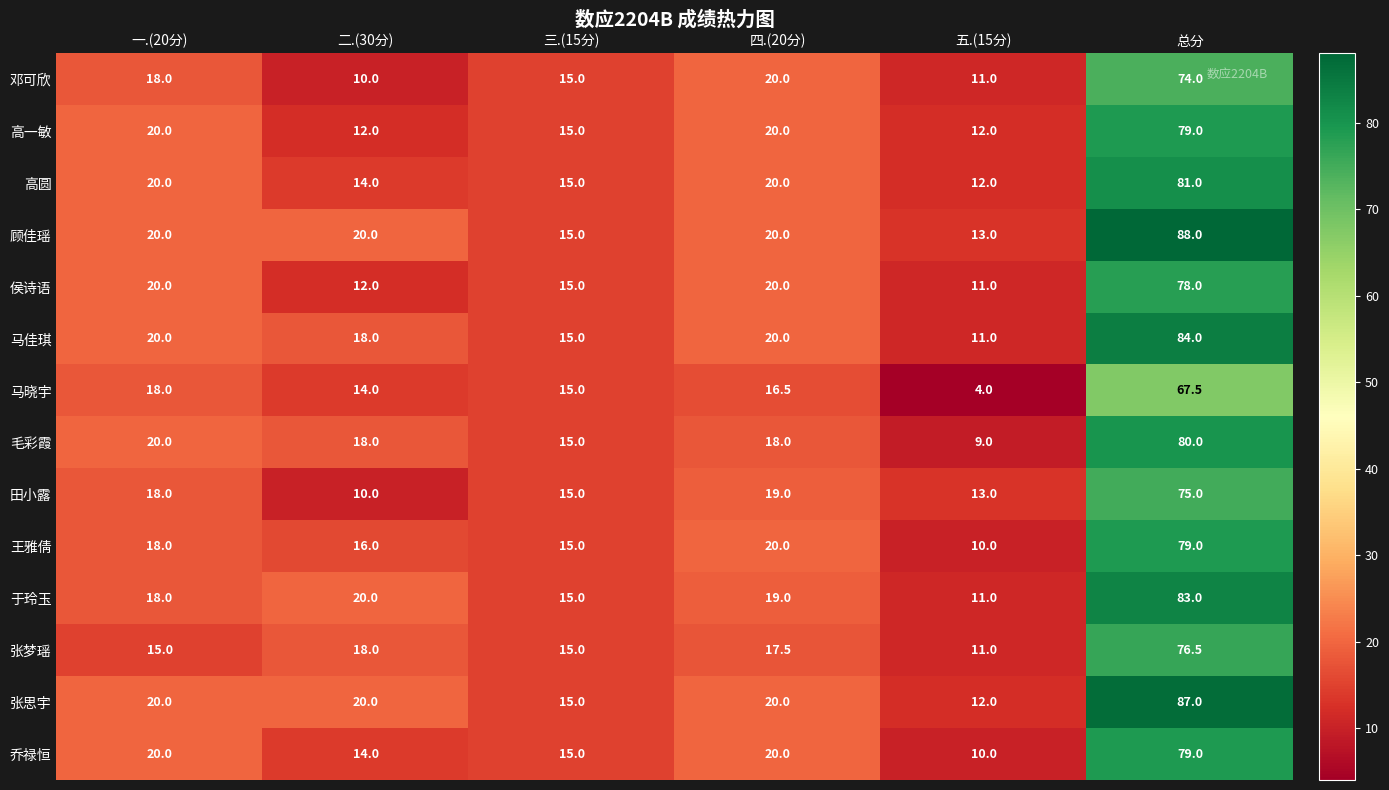

Where does the 马晓宇 series first go above 16?

一.(20分)